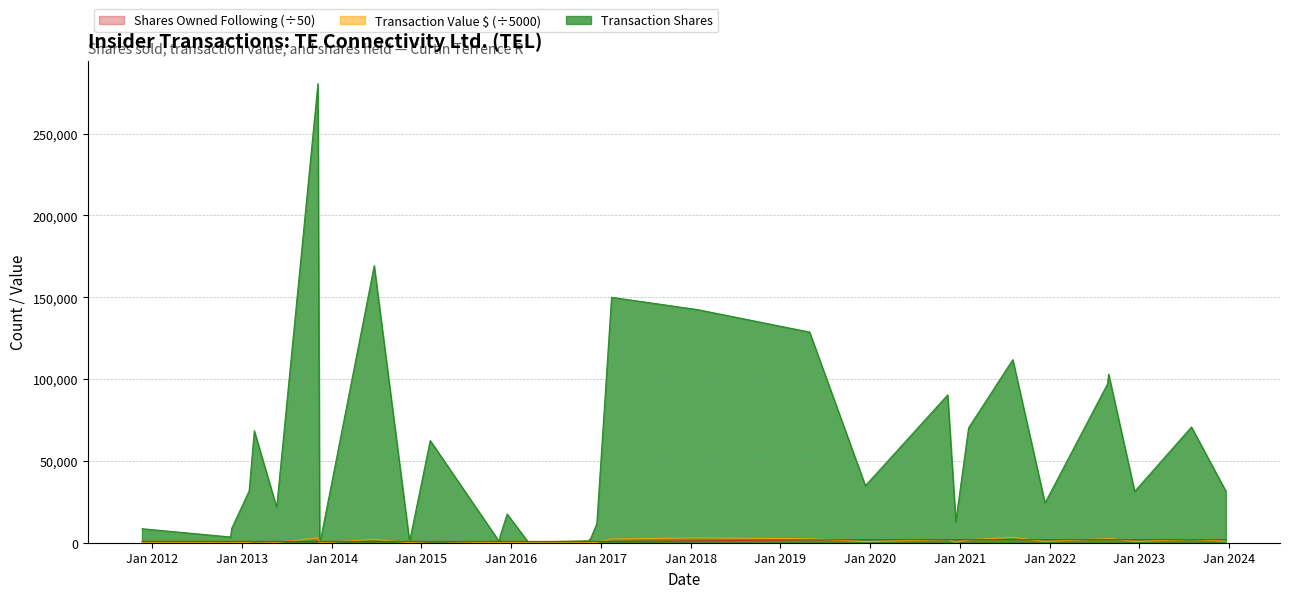

The Shares Owned Following series shows 1899.4 at 2020-12-15. True or false?

True